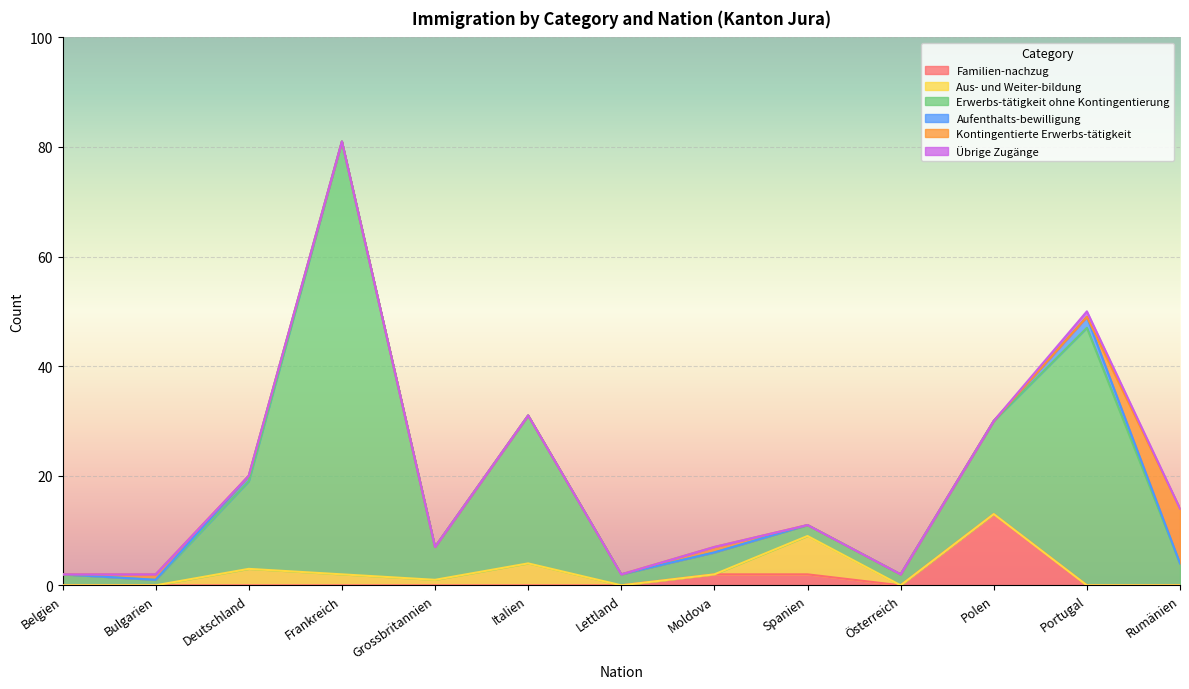

What is the spread (max minus min) of values at Deutschland?

16